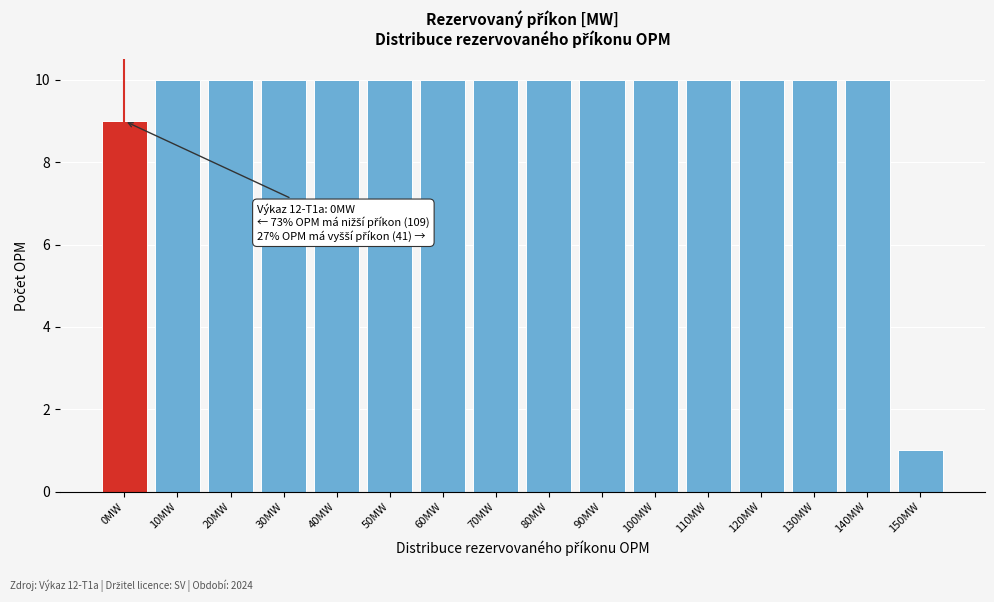

Reading left to right, extract all data points from this chart.

9	10	10	10	10	10	10	10	10	10	10	10	10	10	10	1